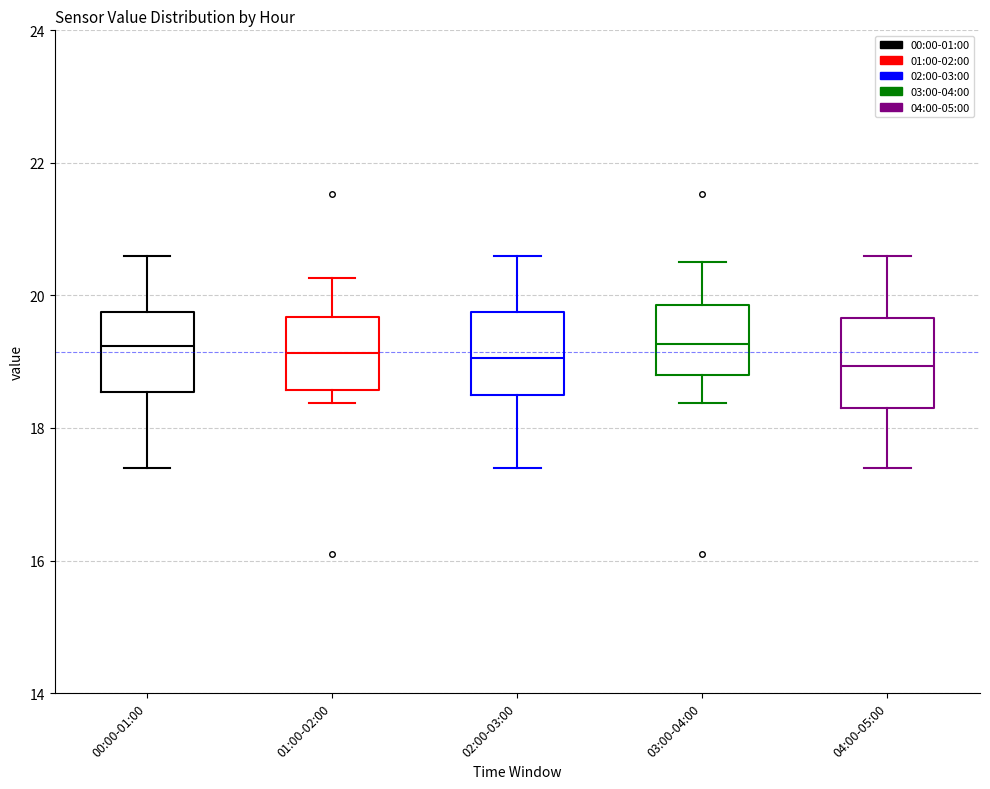

Reading left to right, transcribe this box plot: for each box, give where its median line is, the range the box spans, and where its two whiskers end, as read against the y-axis. The values are not printed on the chart, so give them approximately, as read against the axis.

00:00-01:00: median 19.2, box 18.6 to 19.8, whiskers 17.4 to 20.6
01:00-02:00: median 19.2, box 18.6 to 19.6, whiskers 18.4 to 20.2
02:00-03:00: median 19.0, box 18.4 to 19.8, whiskers 17.4 to 20.6
03:00-04:00: median 19.2, box 18.8 to 19.8, whiskers 18.4 to 20.6
04:00-05:00: median 19.0, box 18.4 to 19.6, whiskers 17.4 to 20.6